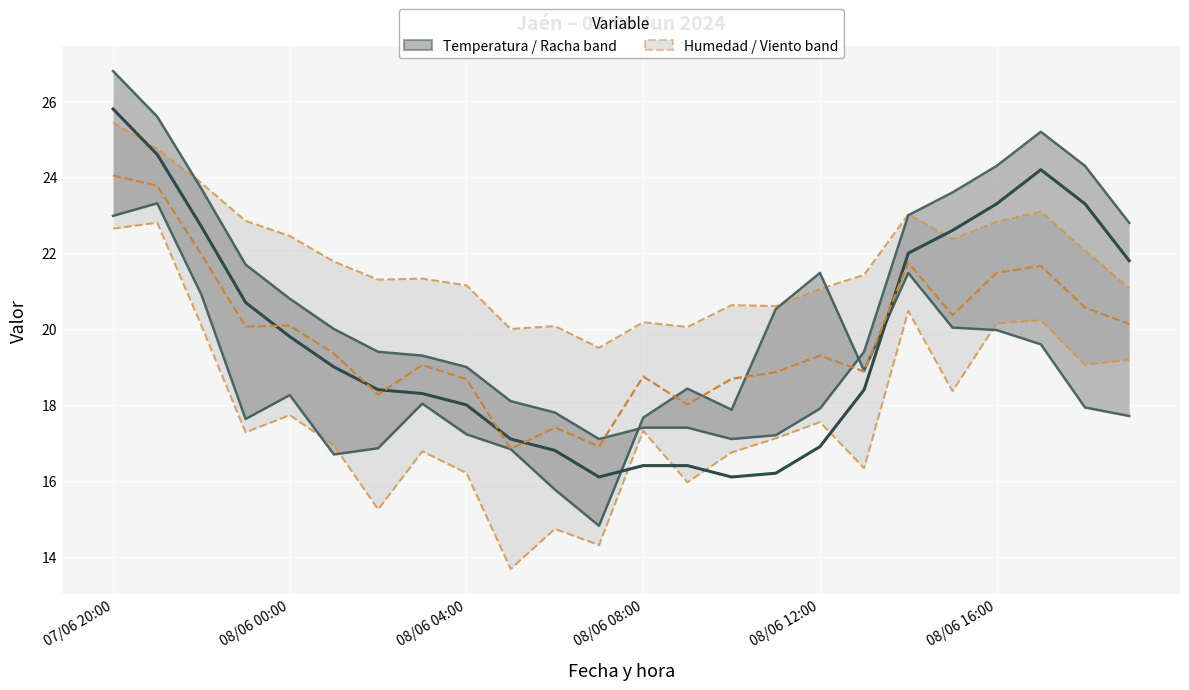

What is the lowest value of the Temperatura (ºC) series?

16.1